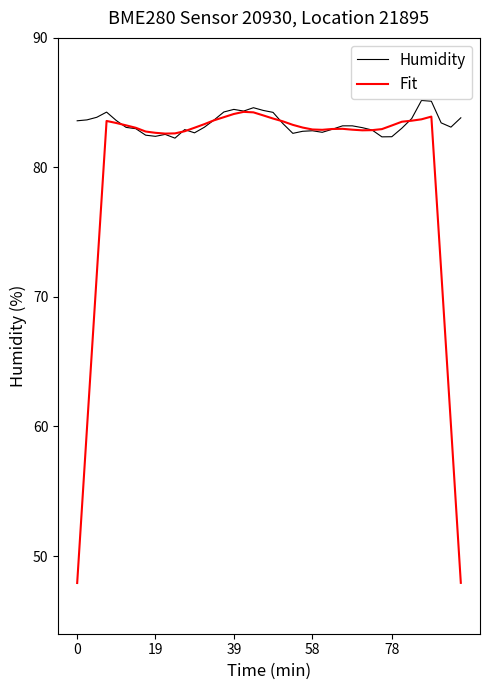

Rank the series by their average value, from highest to lowest.

Humidity, Fit